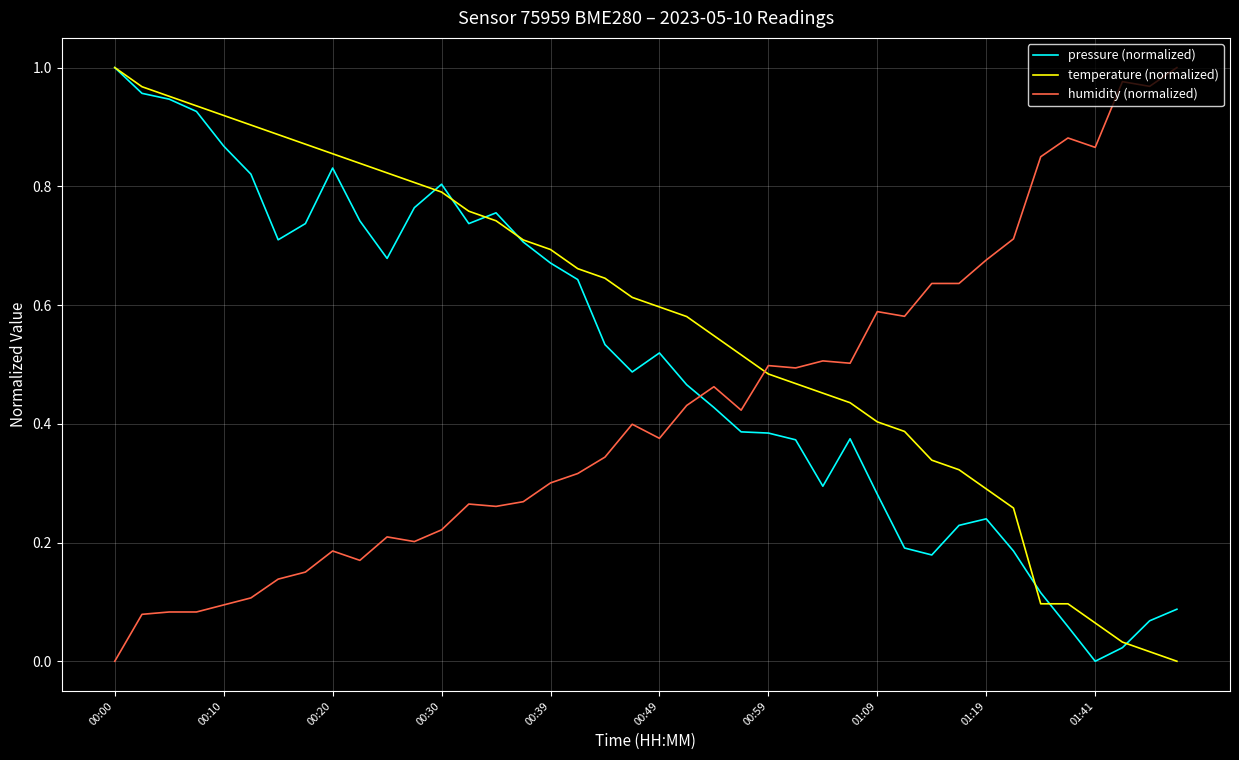

Does the chart have visible grid lines?

Yes